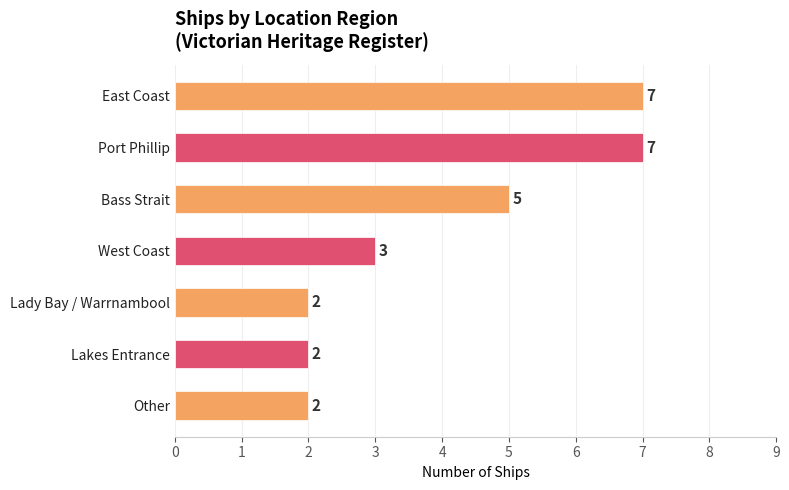

What is the value of the 3rd bar from the top?

5